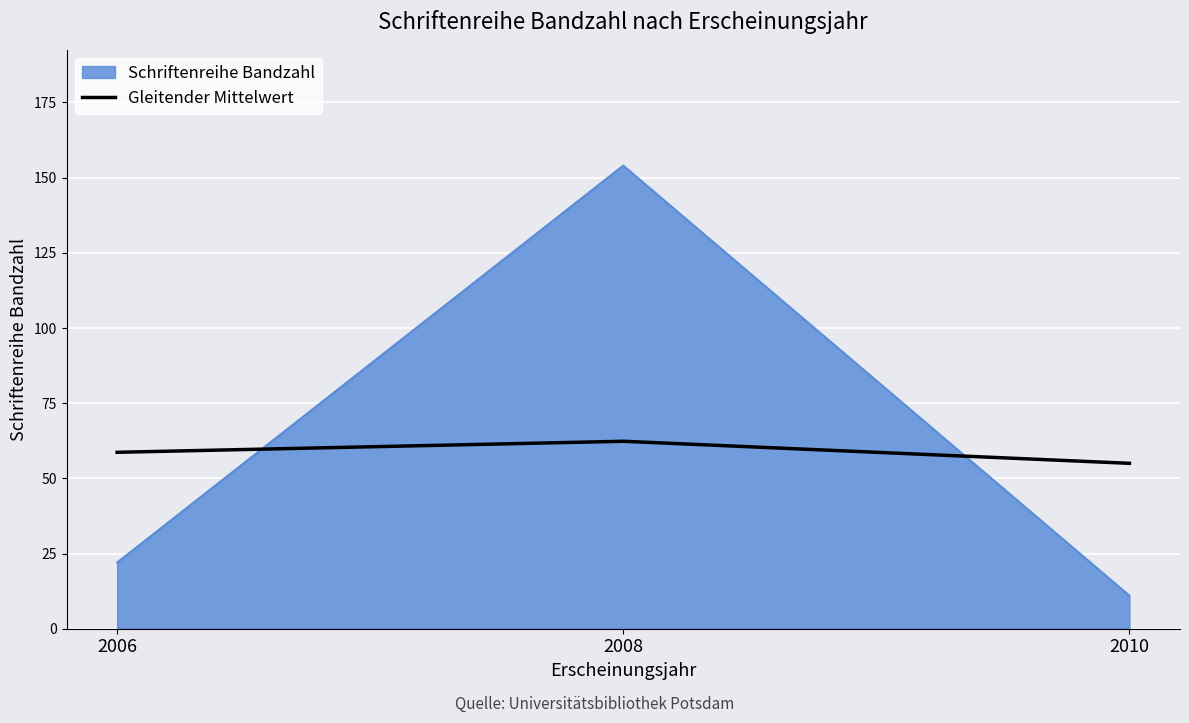

Which category has the lowest value across all series?

2010